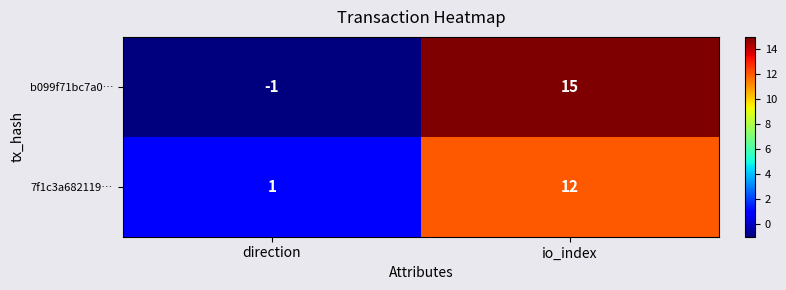

How many distinct data groups are displayed?

2